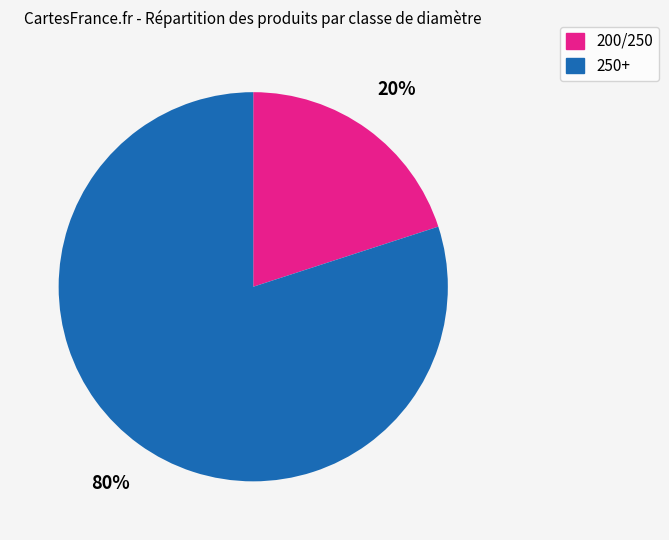

To the nearest percent, what percentage of the pie is 250+?

80%